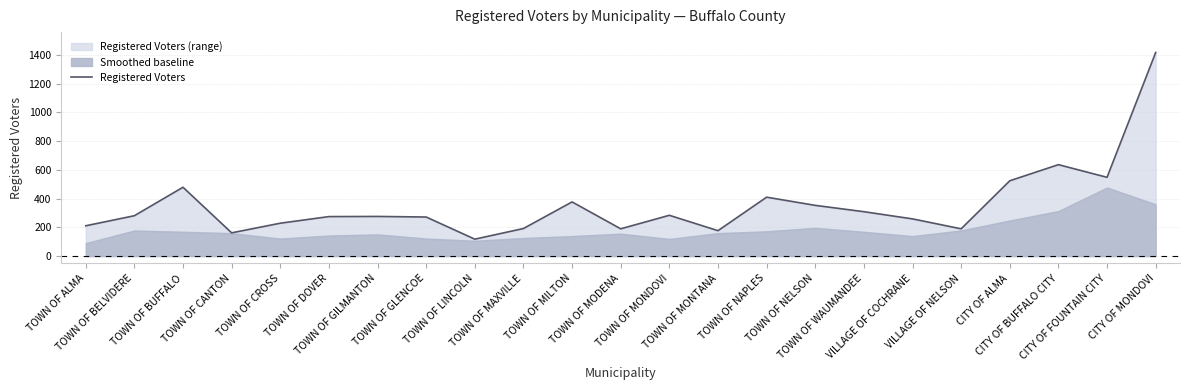

How many interior local valleys (lower than both neighbors) does the data have?

6